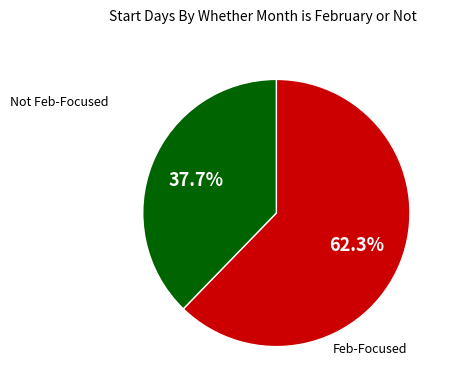

Is there a majority slice in this chart?

Yes